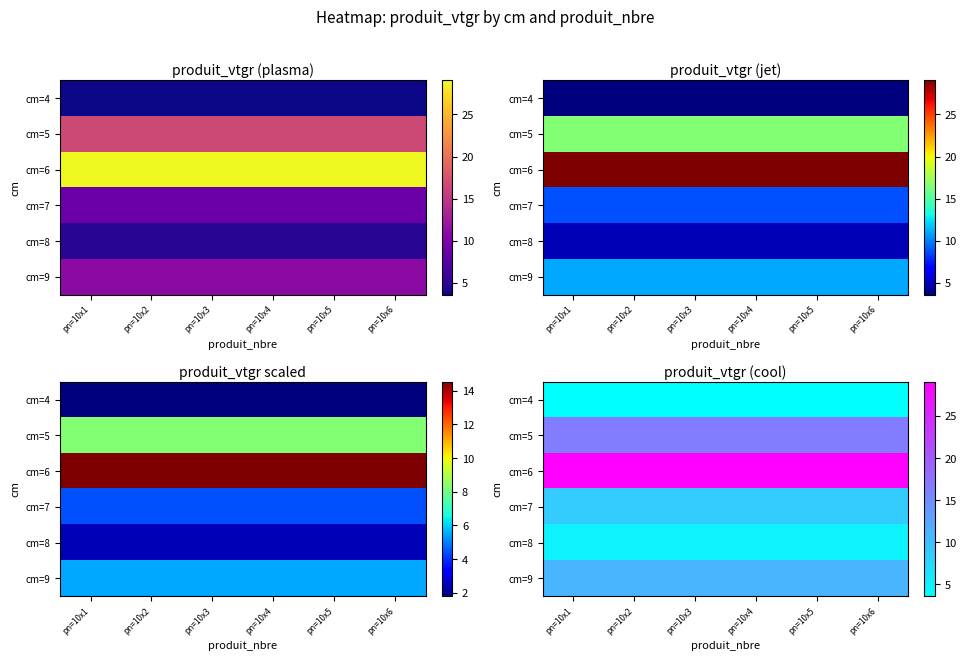

At which category does the chart reach its peak across all series?

pn=10x1